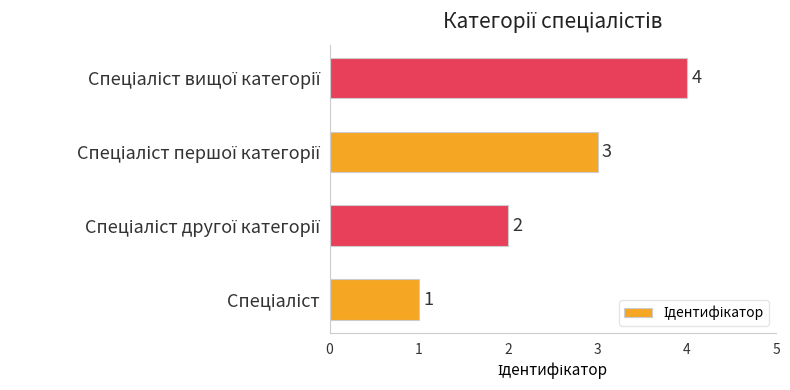

Count the values in the range 2 to 4.

3